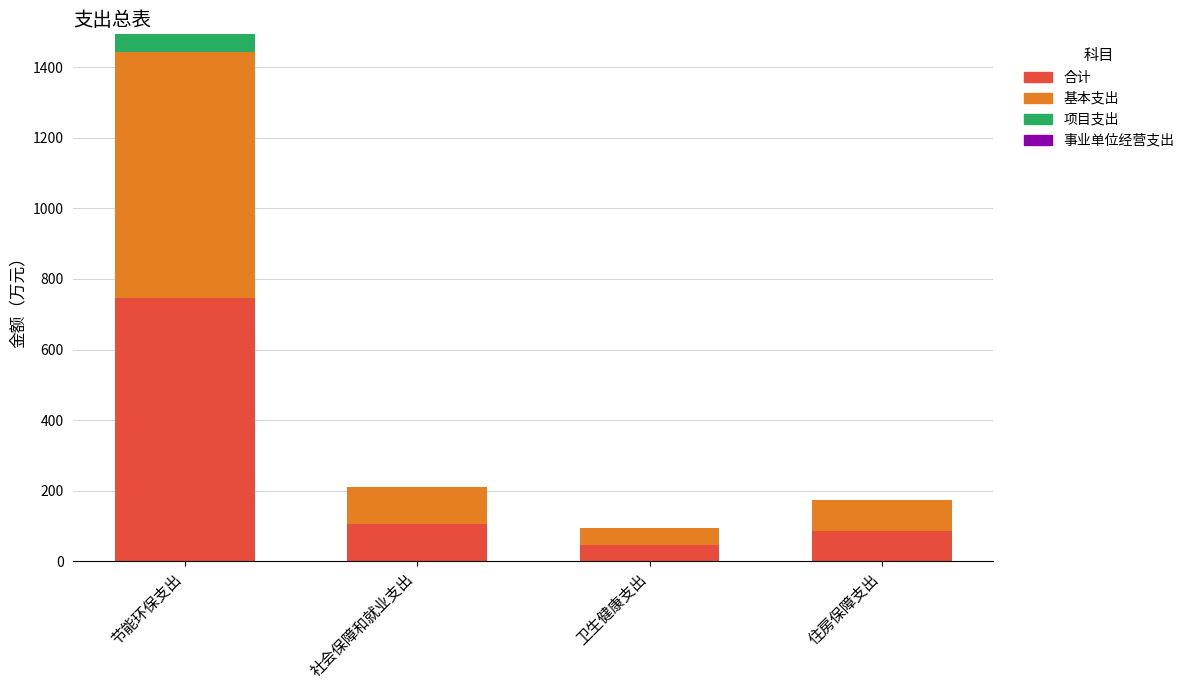

At which category is the sum across all series the highest?

节能环保支出